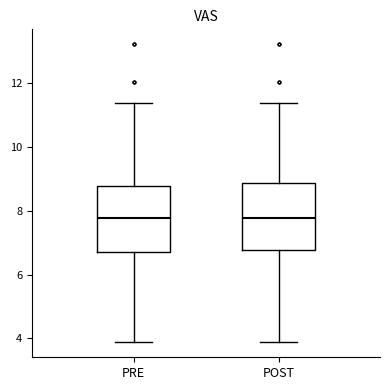

Reading left to right, transcribe this box plot: for each box, give where its median line is, the range the box spans, and where its two whiskers end, as read against the y-axis. The values are not printed on the chart, so give them approximately, as read against the axis.

PRE: median 7.8, box 6.8 to 8.8, whiskers 3.8 to 11.4
POST: median 7.8, box 6.8 to 8.8, whiskers 3.8 to 11.4